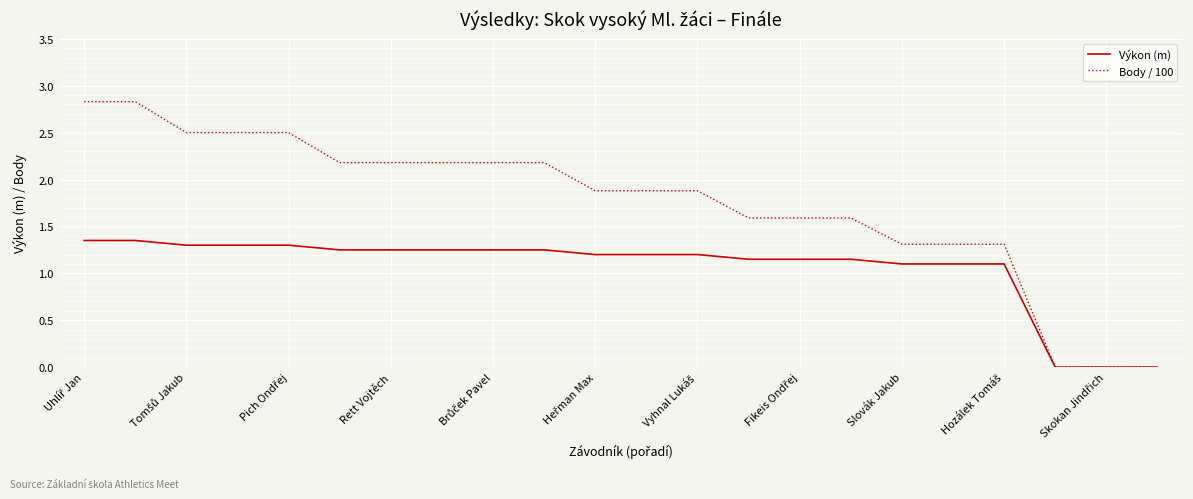

What are all the series names shown in the legend?

Výkon (m), Body / 100